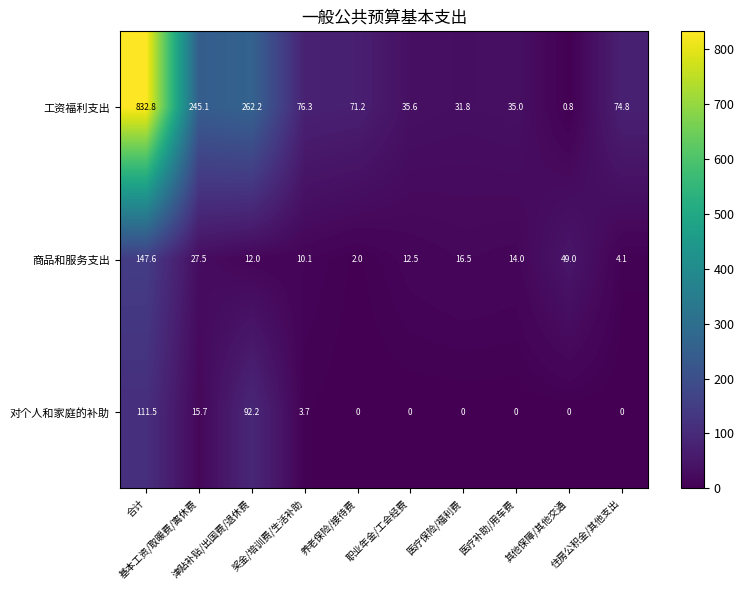

What is the average value of the 商品和服务支出 series?

29.5